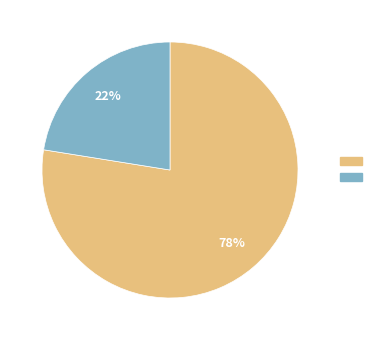

To the nearest percent, what is the average slice percentage?

50%